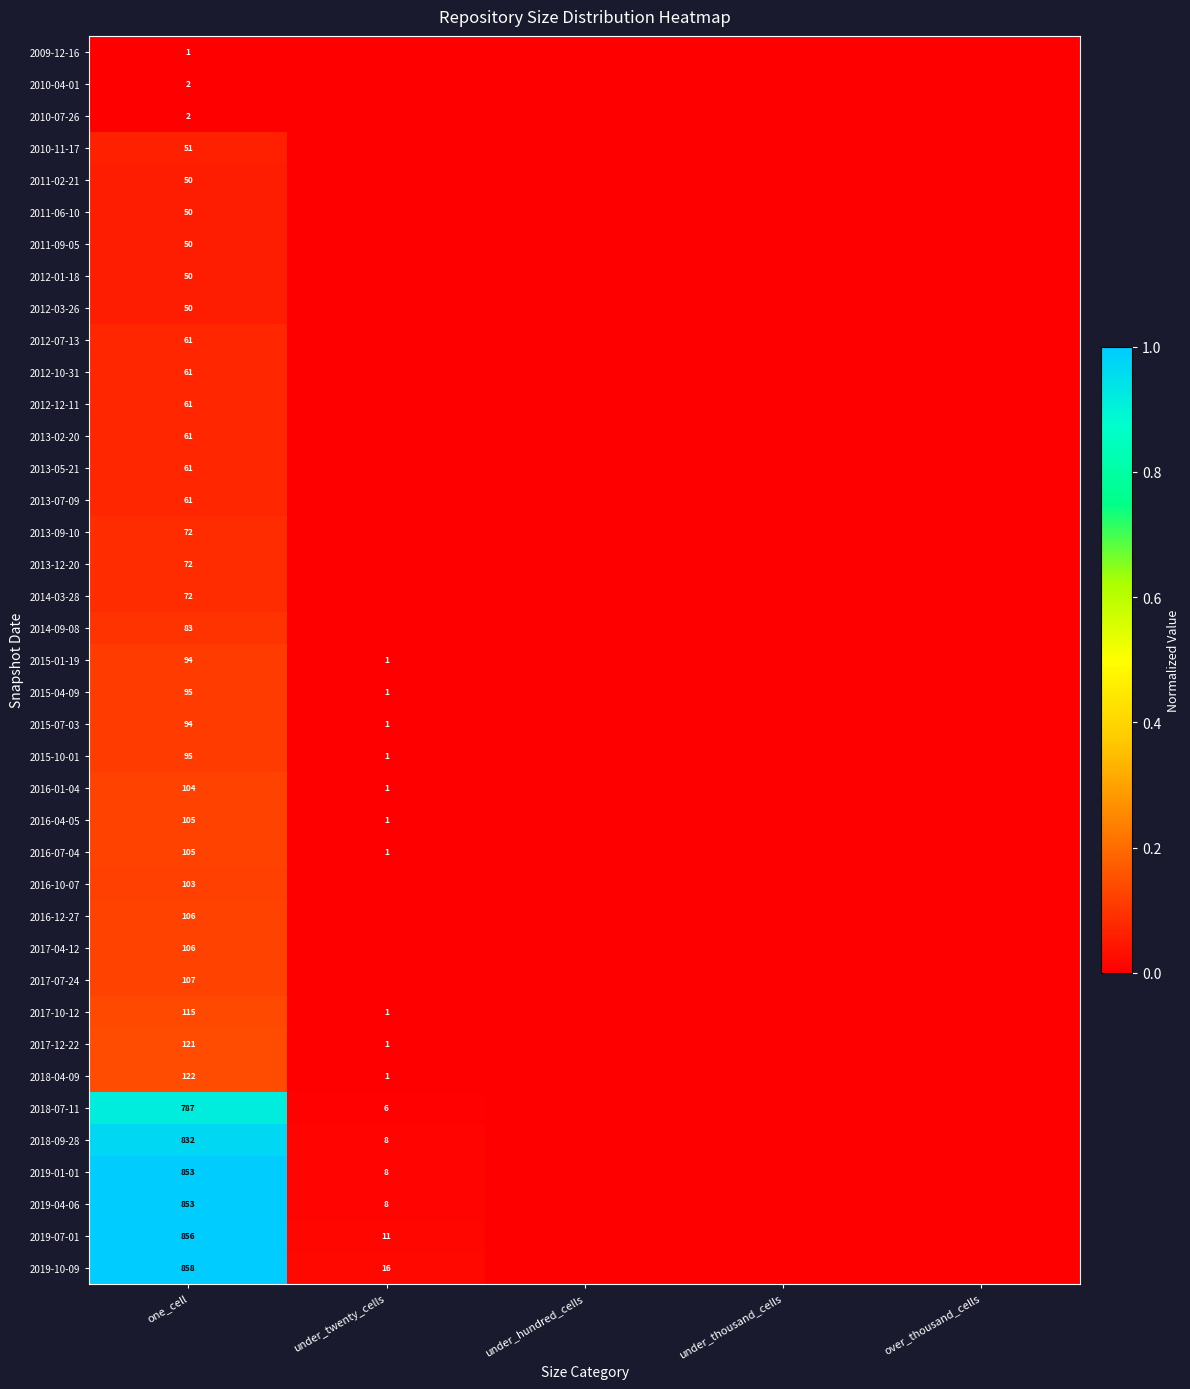

What is the spread (max minus min) of values at one_cell?

857